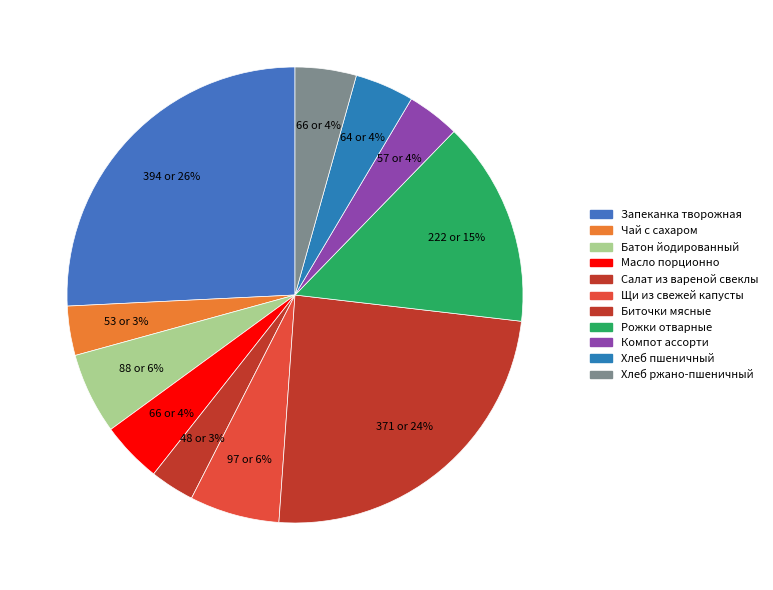

Count the number of slices in the pie.

11